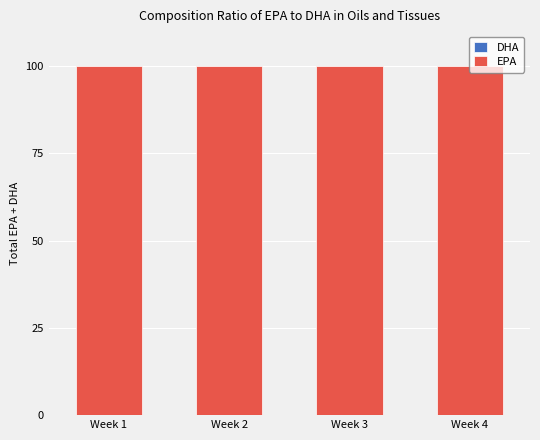

What is the sum of all EPA values?

400